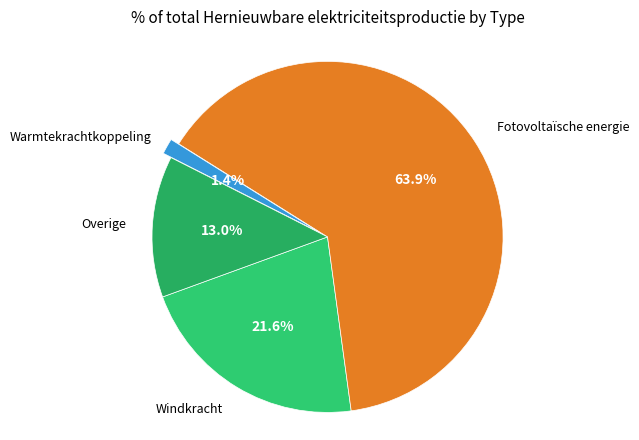

To the nearest percent, what percentage of the pie is Windkracht?

22%